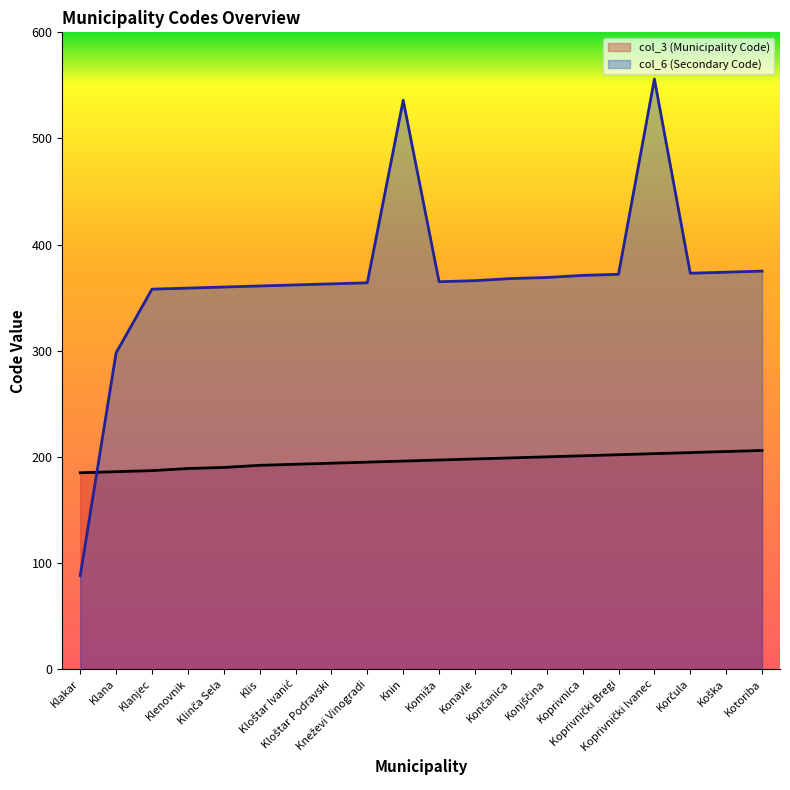

Read the col_6 (Secondary Code) value at Komiža, to the nearest 50.

350